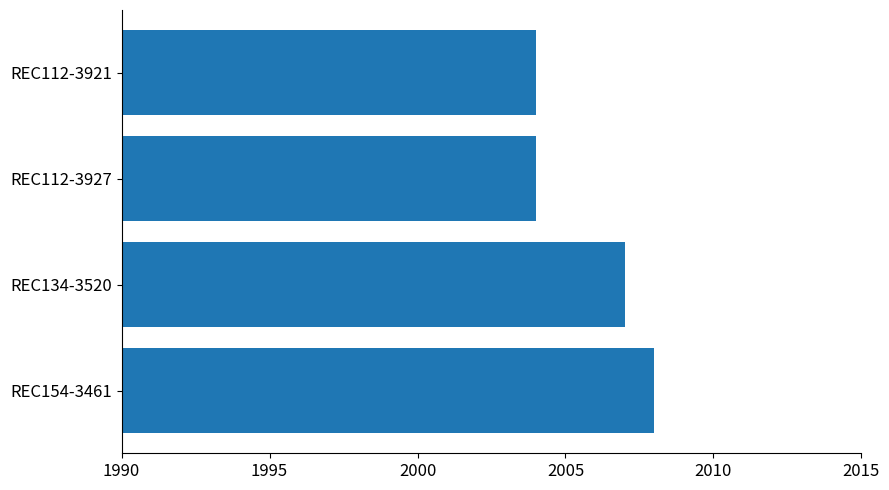

At which label is the value closest to 2006?

REC134-3520